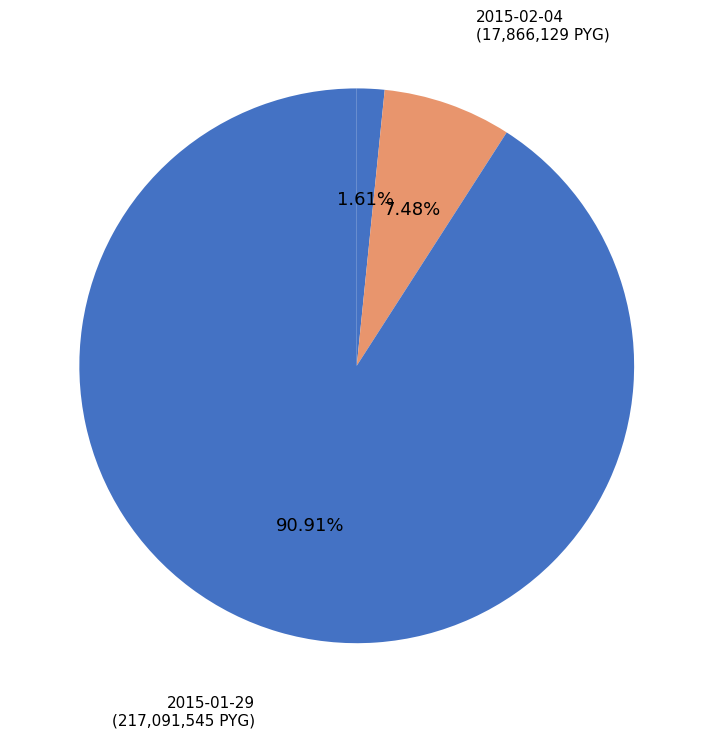

True or false: 2015-04-01 accounts for 2% of the total.

True